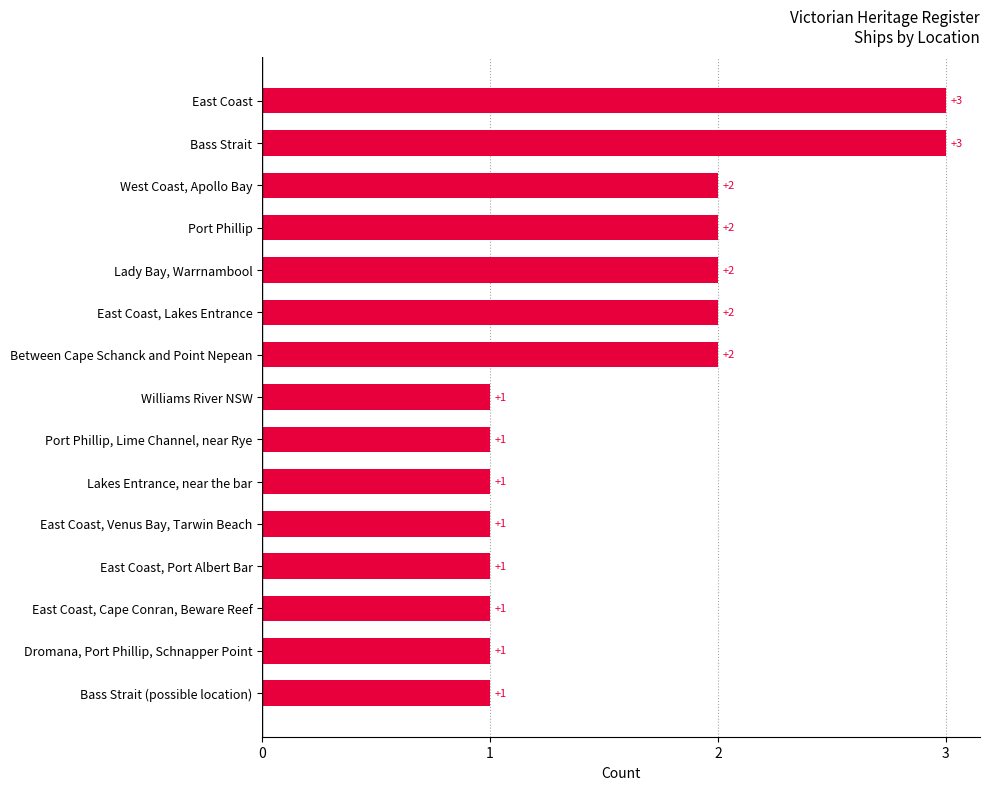

What is the label of the 14th bar from the bottom?

Bass Strait